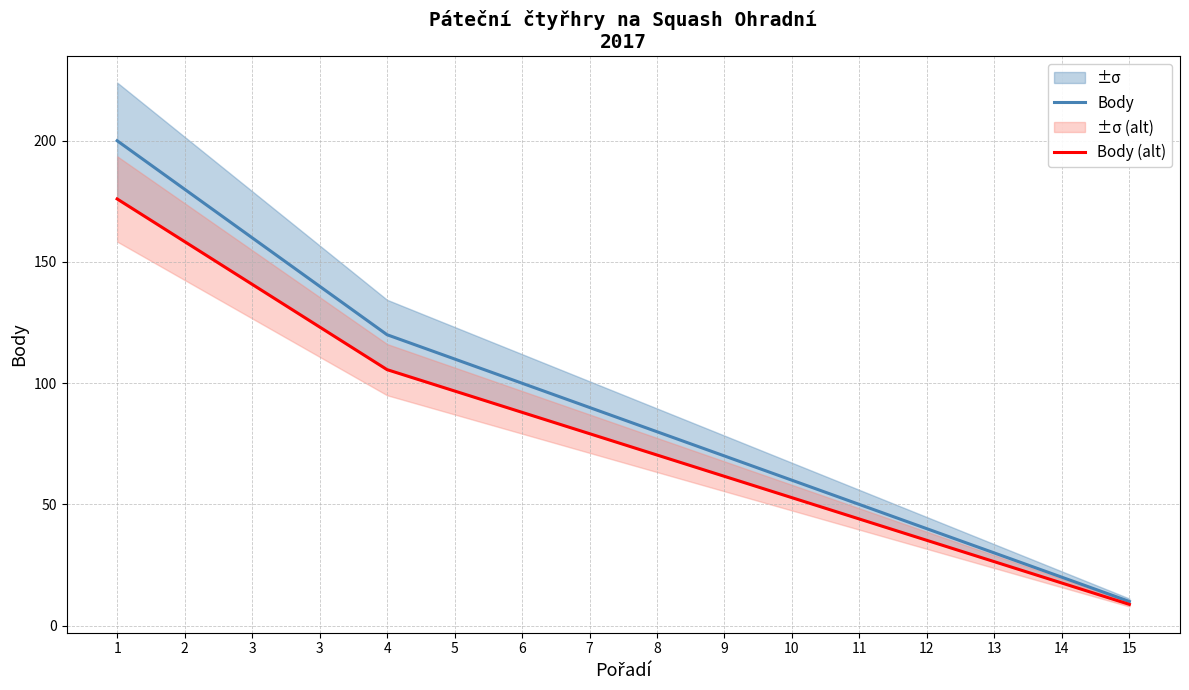

What is the highest value of the Body series?

200